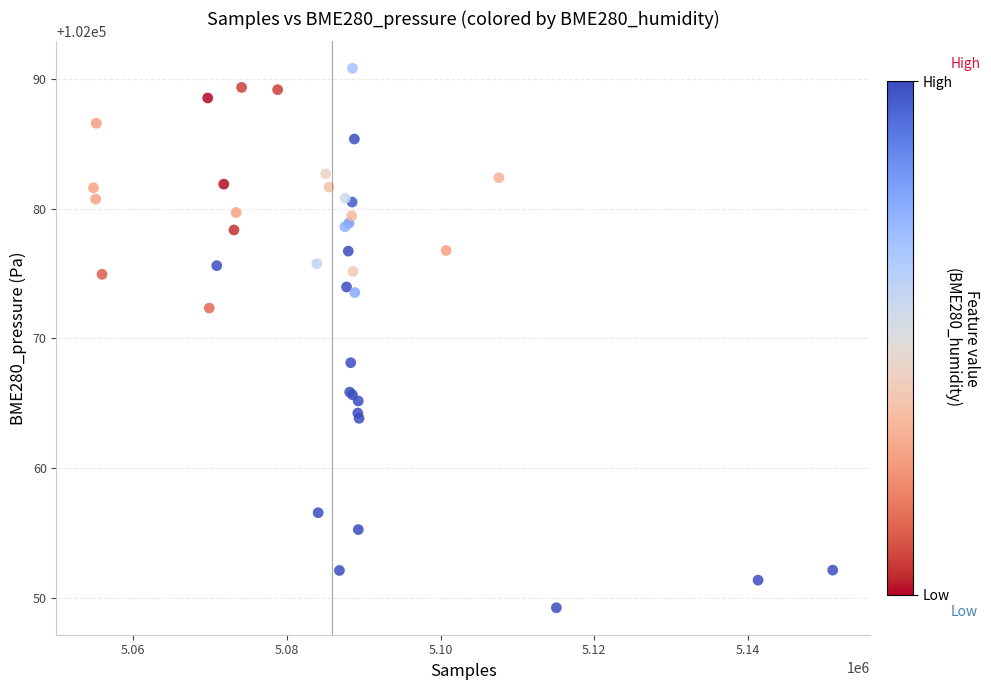

What Y value in the scatter plot is closest to 102070?

102068.1